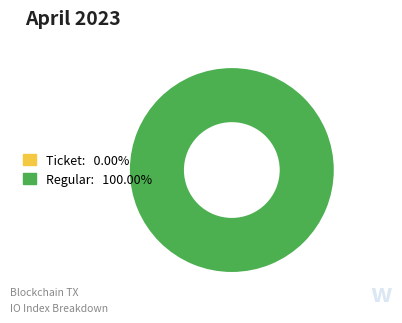

Is there a majority slice in this chart?

Yes